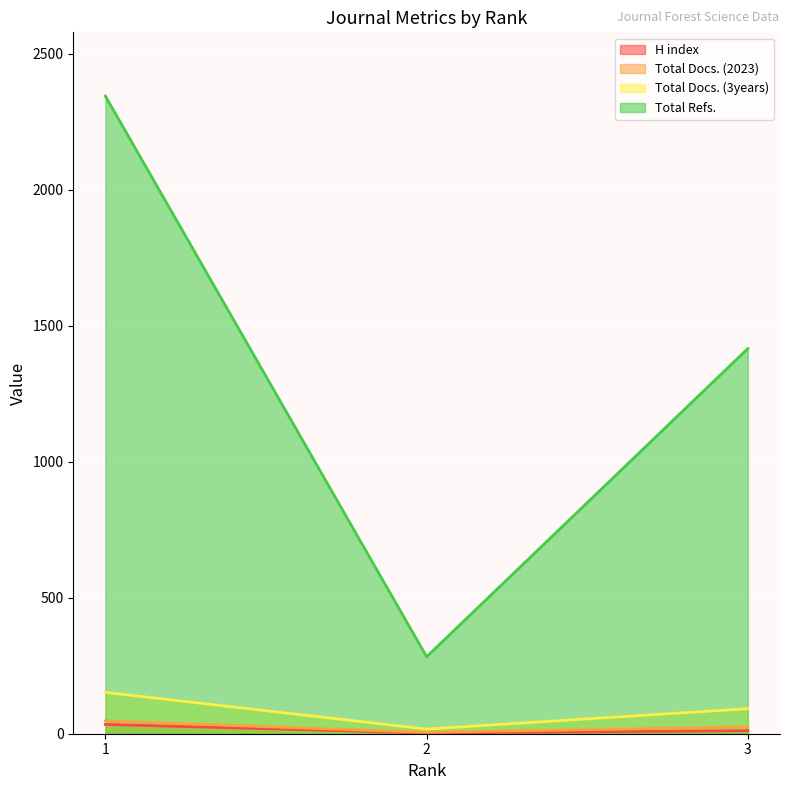

The Total Docs. (3years) series shows 3 at 2. True or false?

False